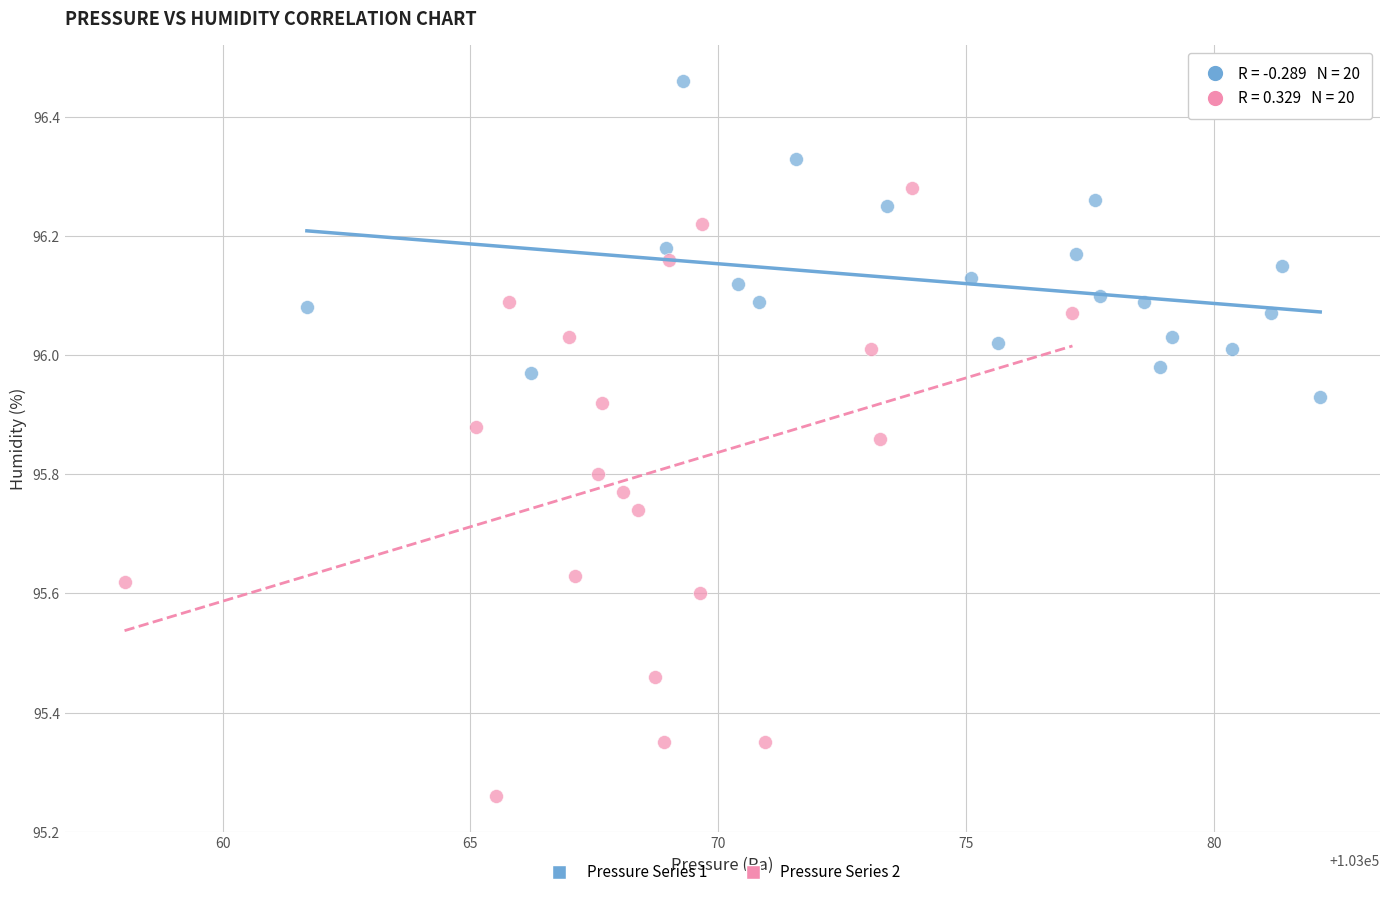

Which series has the largest Y range (max minus min)?

Pressure Series 2